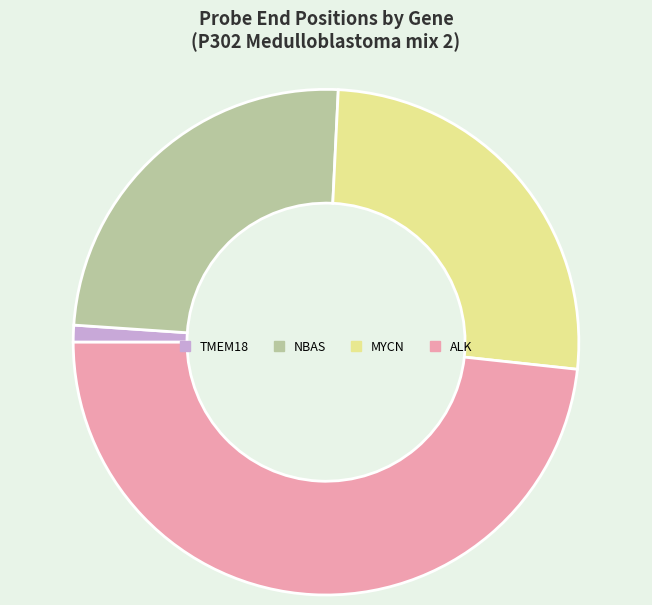

Rank the categories by value from lowest to highest.

TMEM18, NBAS, MYCN, ALK